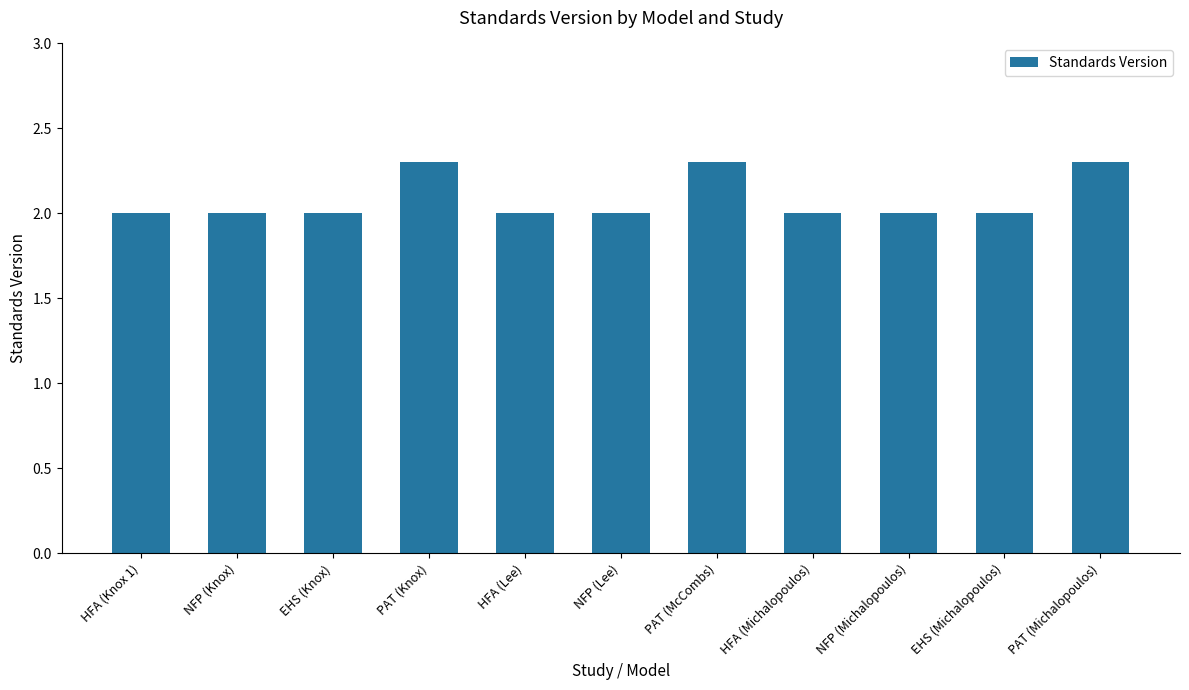

What is the approximate value at HFA (Knox 1)?

2.0